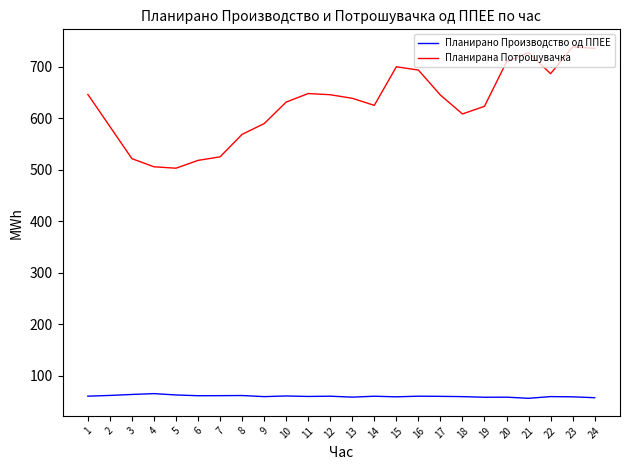

What is the minimum value shown in the chart?

55.8